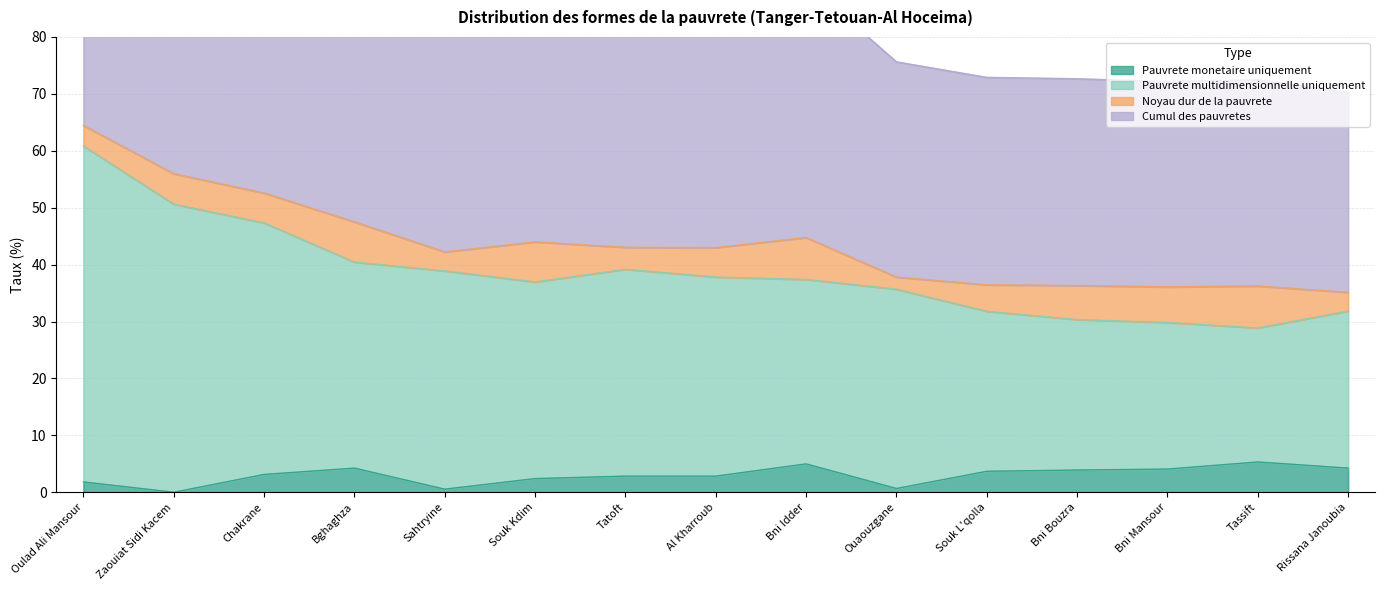

Which series has the largest range (max minus min)?

Cumul des pauvretes